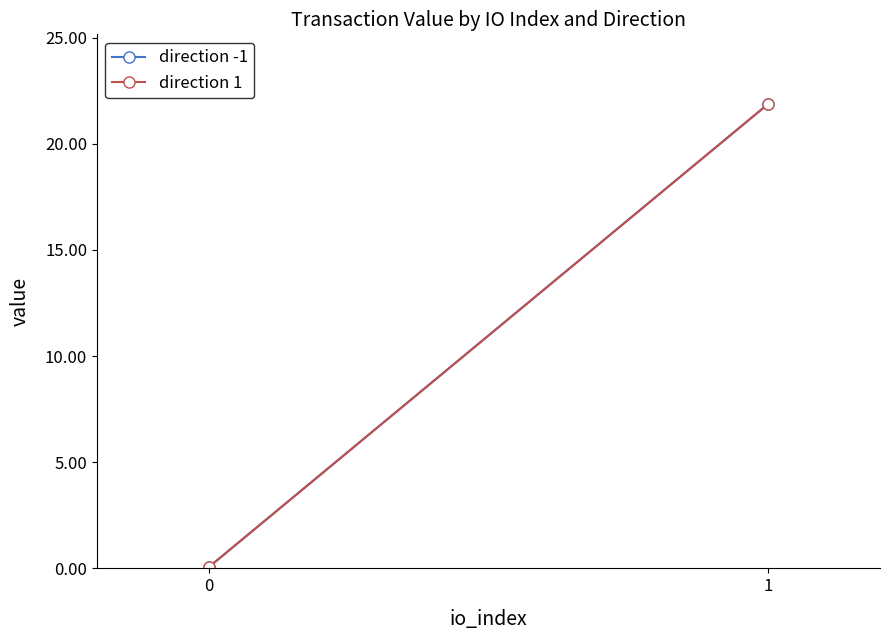

Which series has the widest spread of values?

direction -1